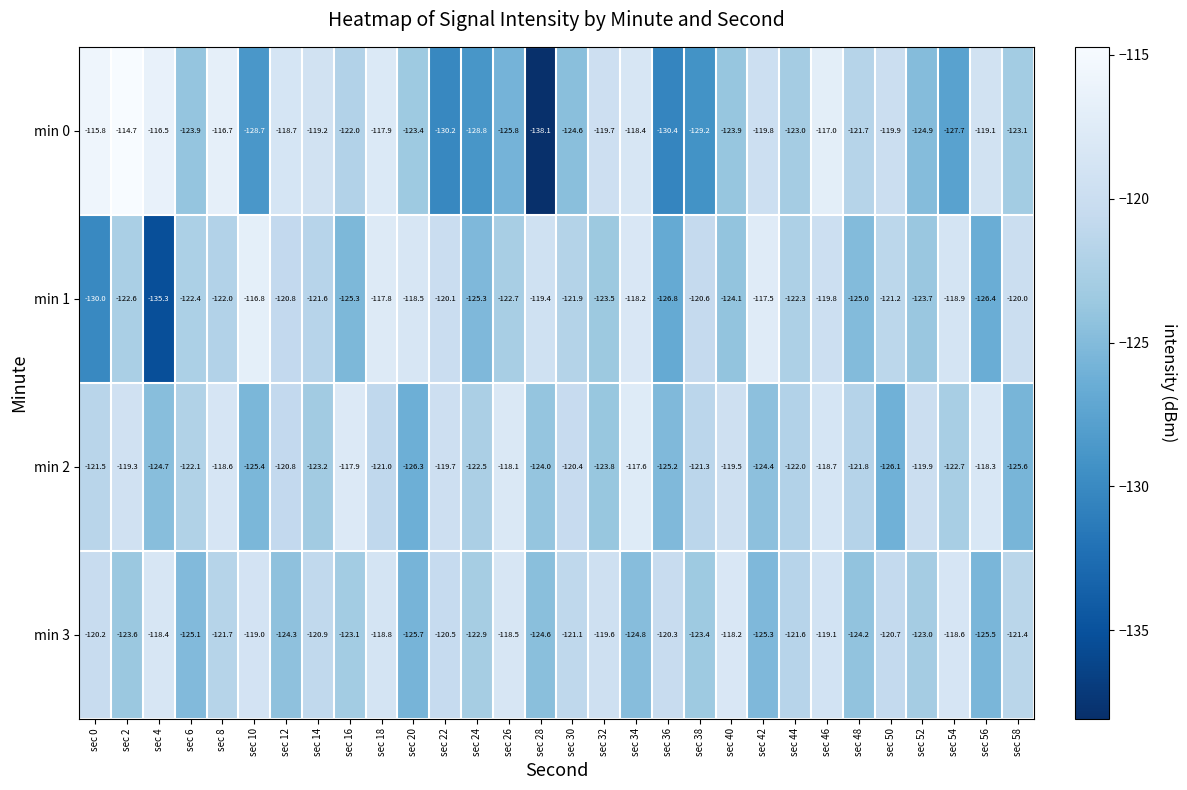

Which series has the largest total across all categories?

min 2